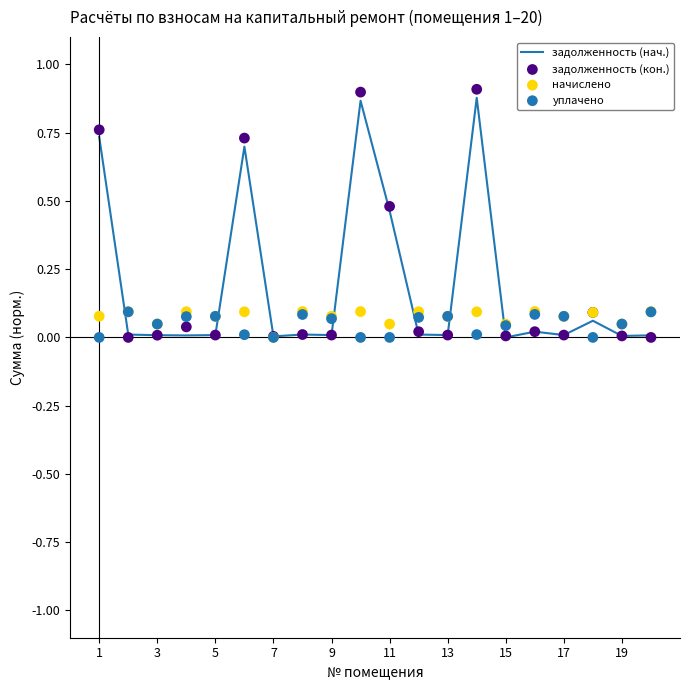

Which series reaches the minimum Y coordinate?

задолженность (нач.)